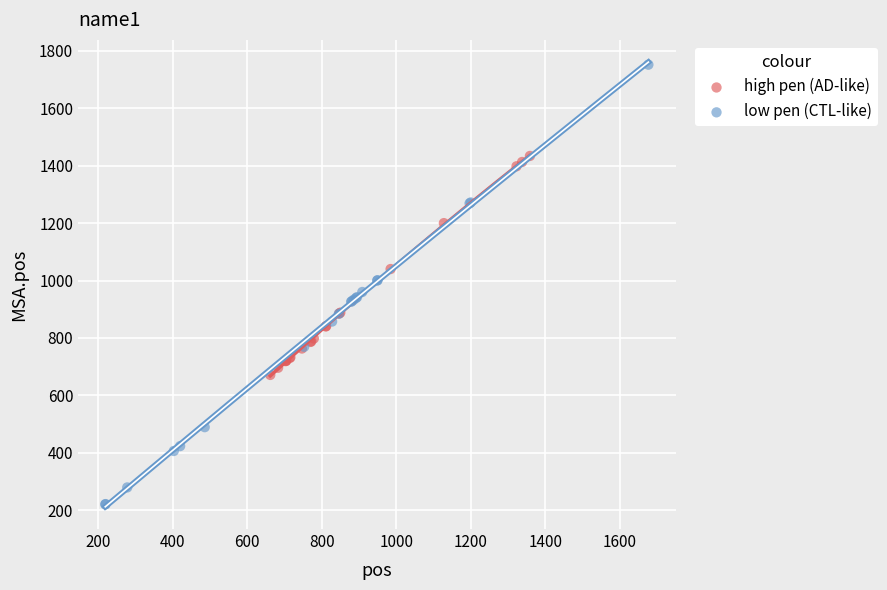

Which series has the widest spread of Y values?

low pen (CTL-like)